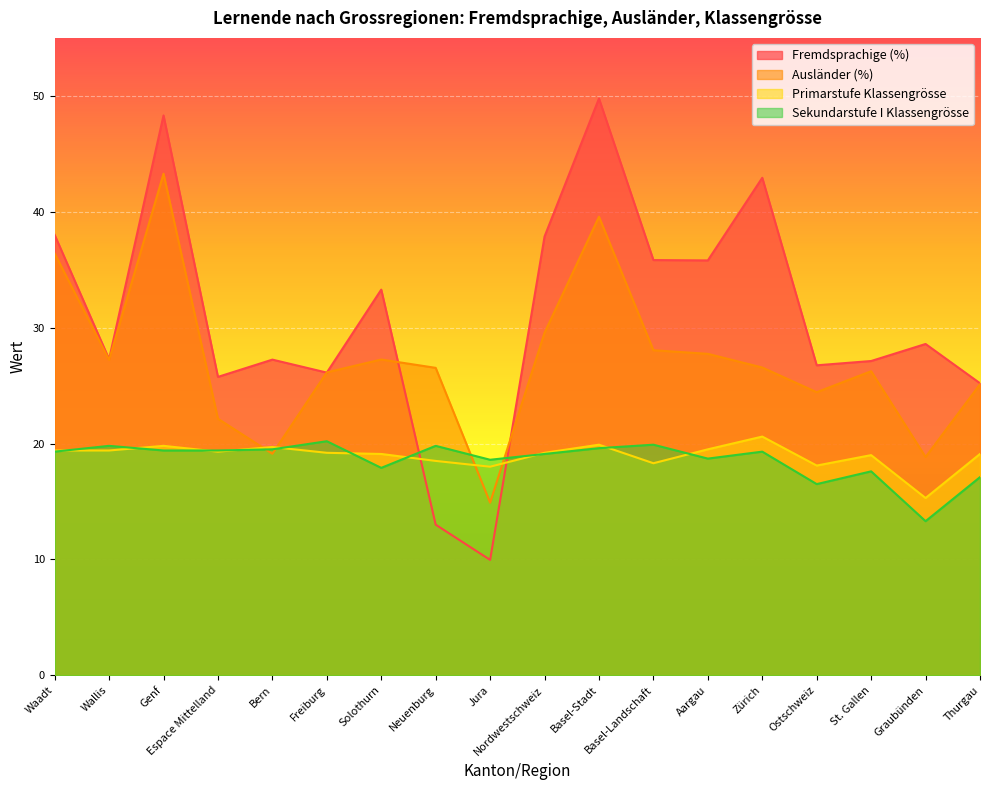

Count the number of data series in this chart.

4